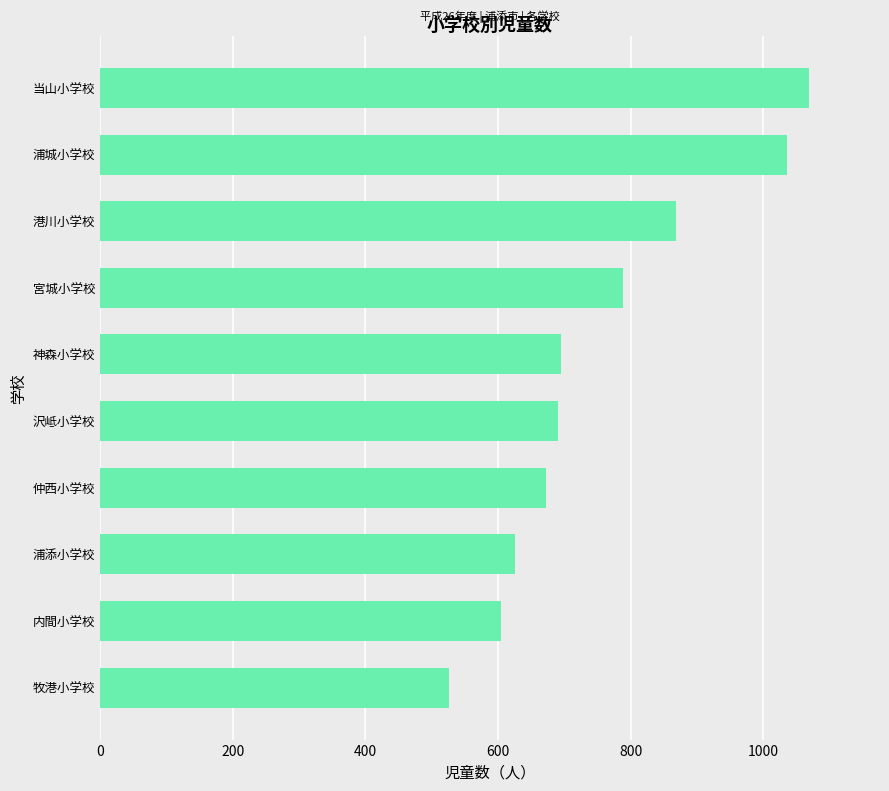

At which label is the value closest to 797?

宮城小学校